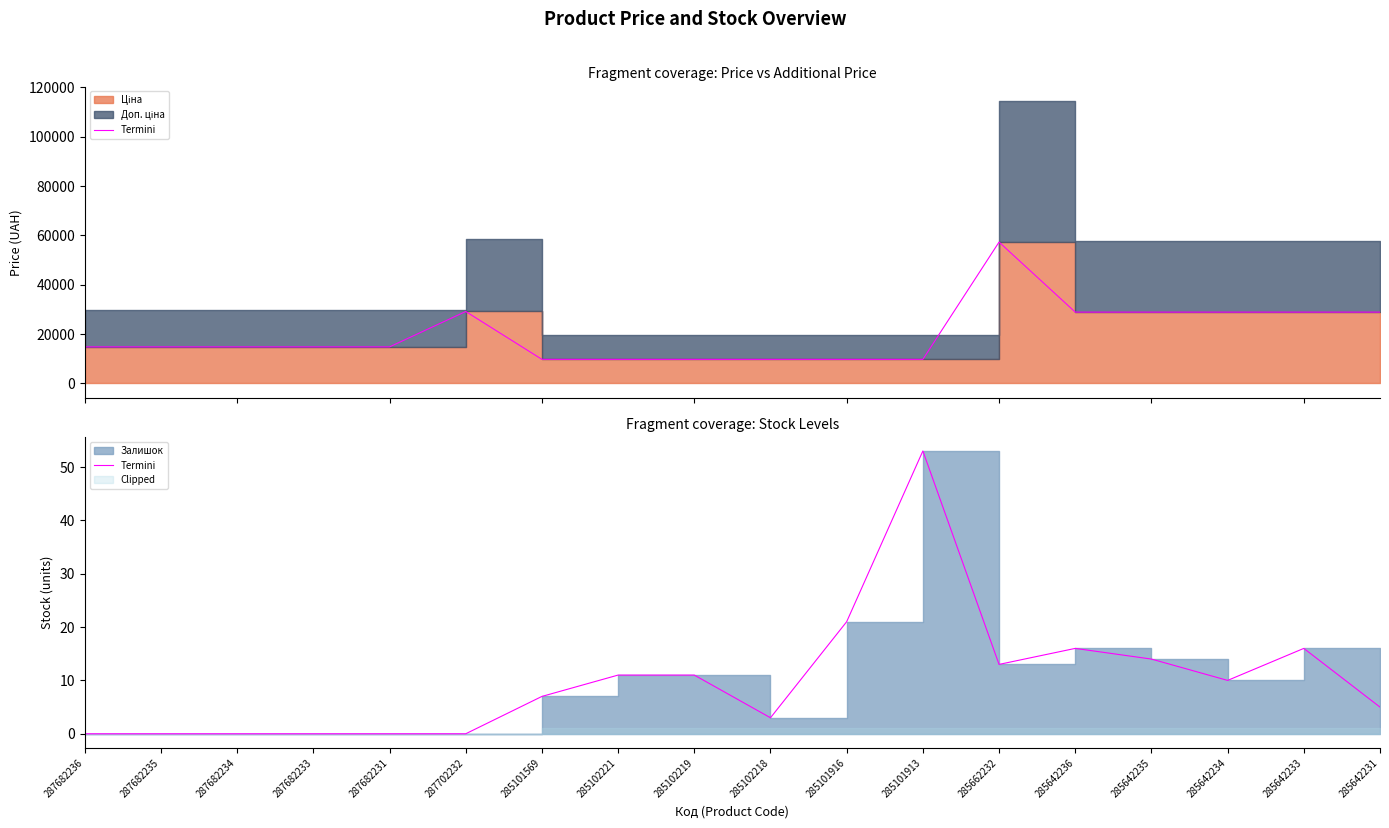

Reading left to right, what are all the values shown in this chart?

287682236=0	287682235=0	287682234=0	287682233=0	287682231=0	287702232=0	285101569=7	285102221=11	285102219=11	285102218=3	285101916=21	285101913=53	285662232=13	285642236=16	285642235=14	285642234=10	285642233=16	285642231=5